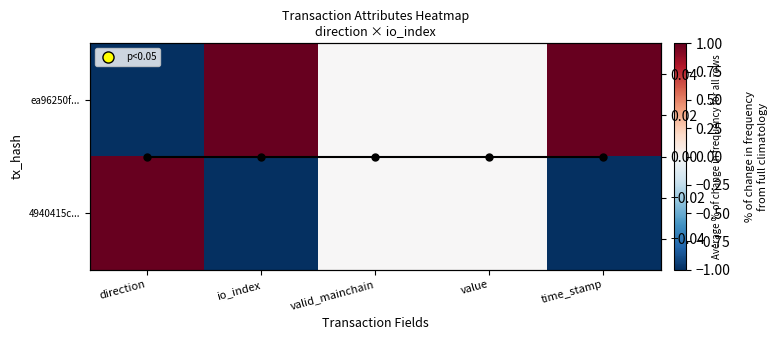

At which category is the sum across all series the highest?

direction